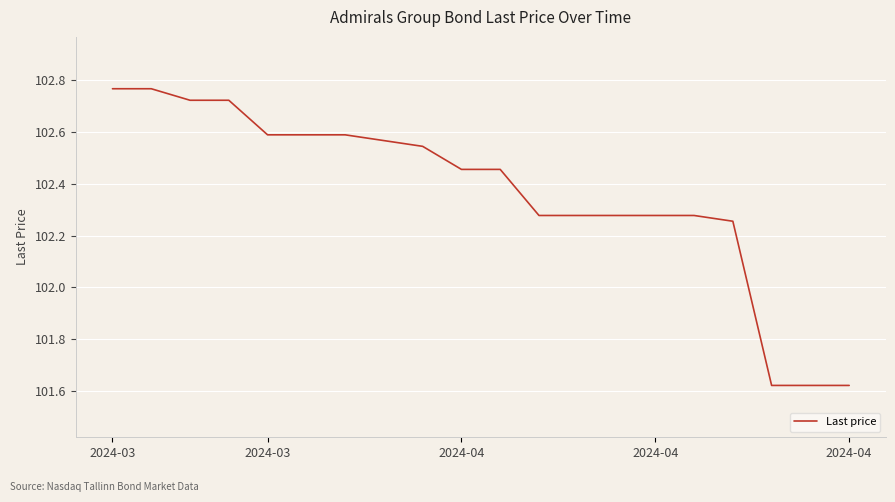

What is the difference between the maximum and minimum values?

1.1